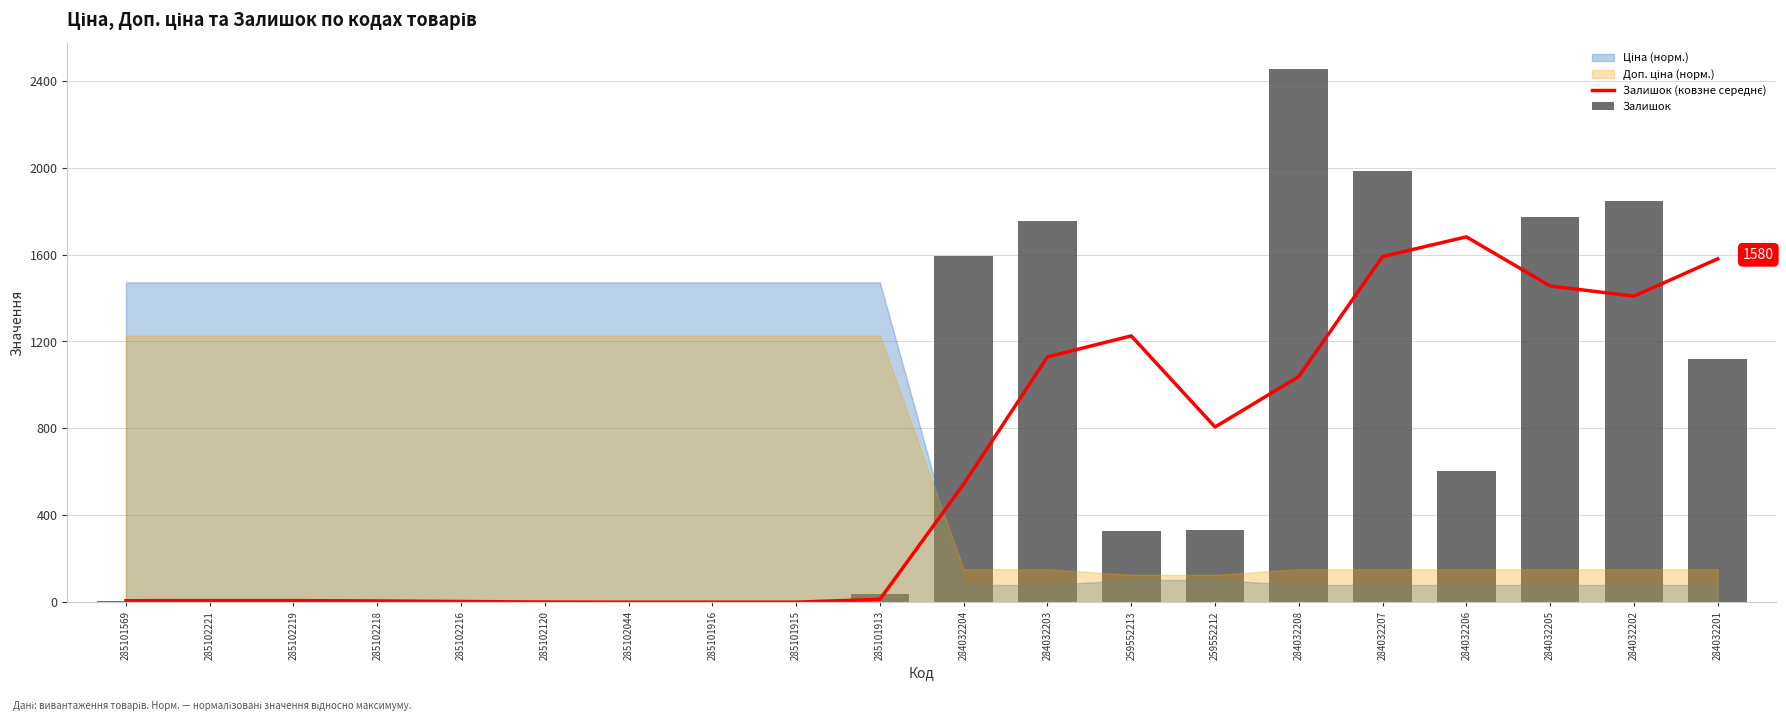

Which series changed the most between 285101915 and 284032202?

Залишок